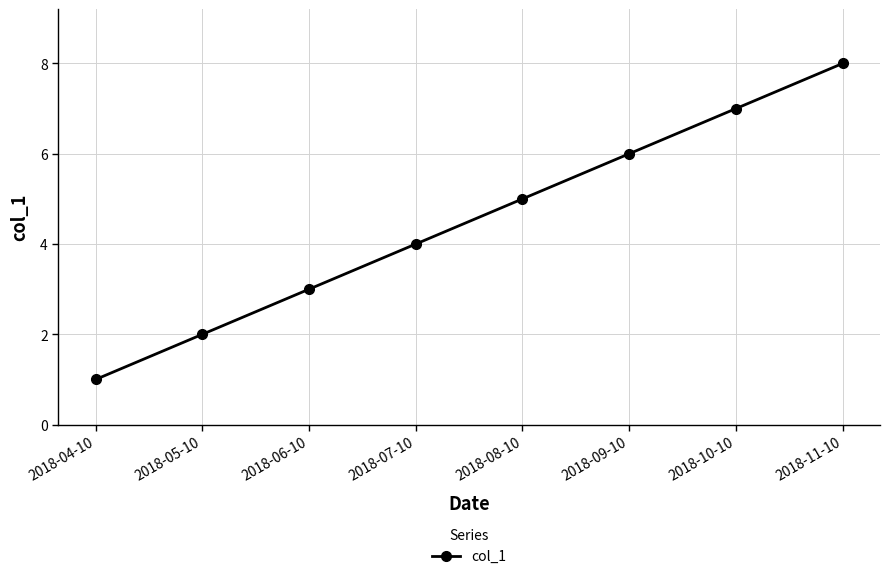

What is the sum of the values at 2018-07-10 and 2018-08-10?

9